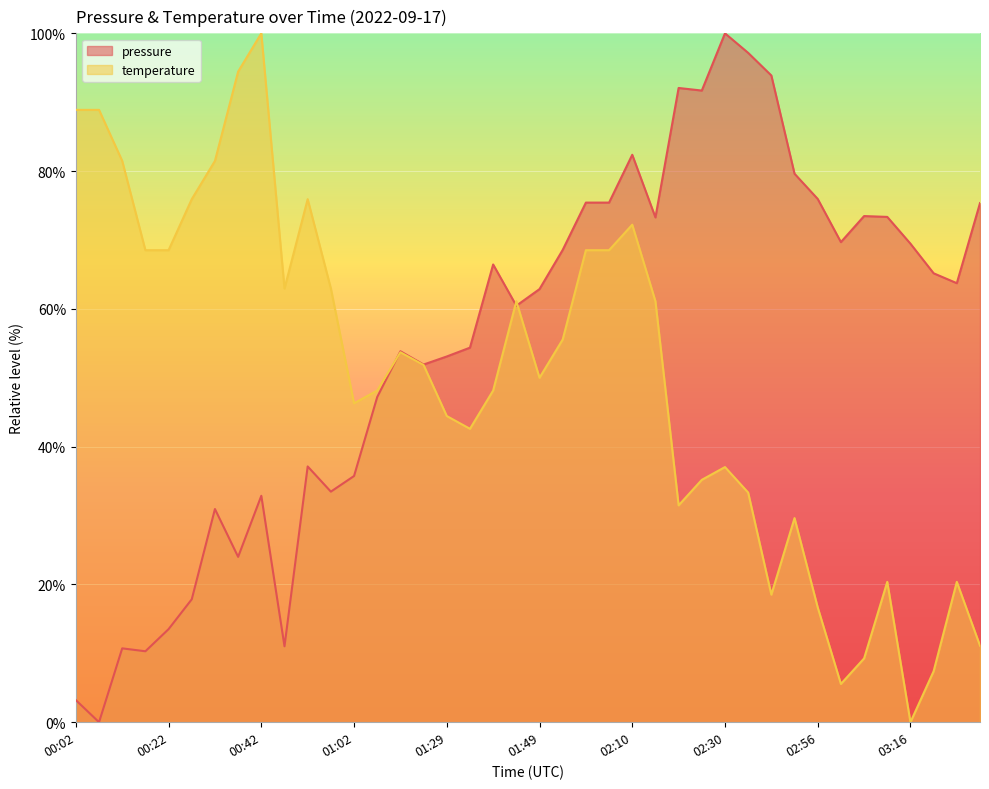

At which label does pressure first exceed 63?

01:39